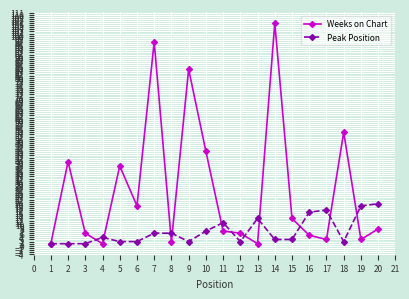

How many distinct data groups are displayed?

2